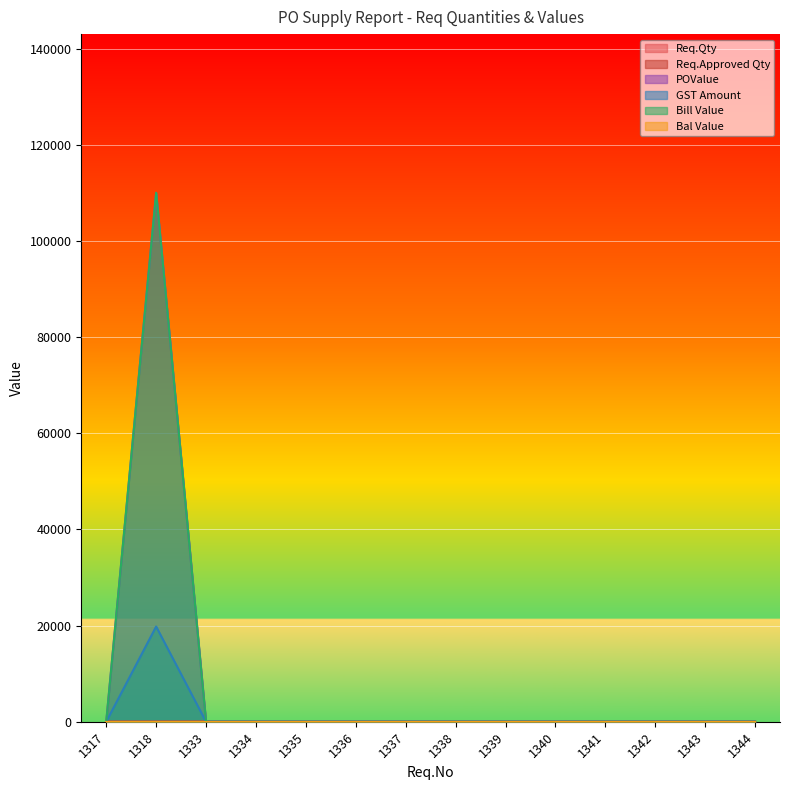

Count the number of categories in the chart.

14